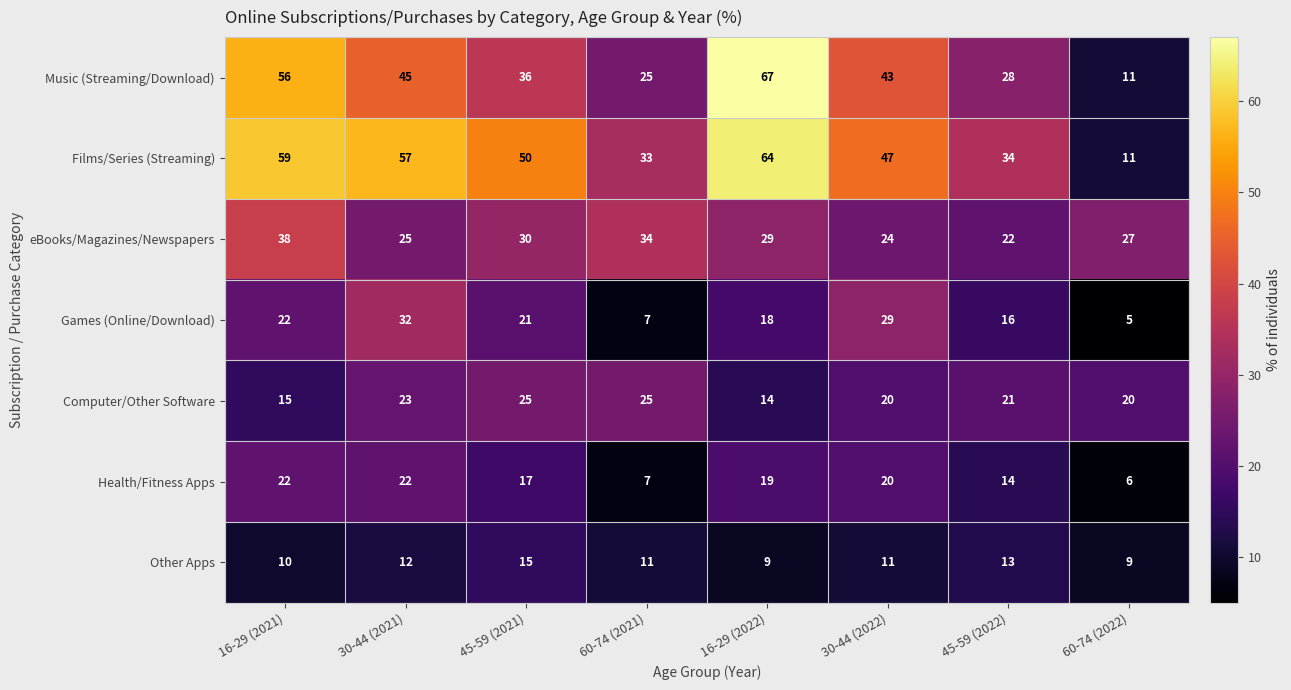

True or false: eBooks/Magazines/Newspapers has a value of 11 at 45-59 (2022).

False